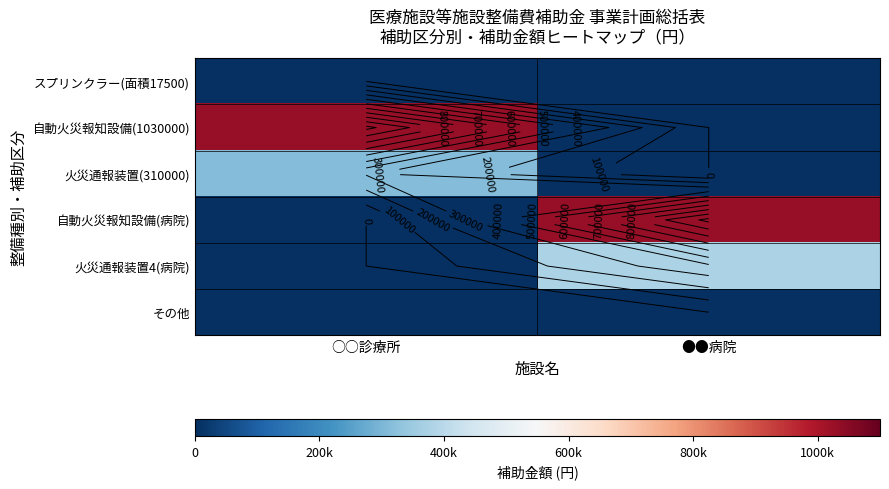

What is the difference between the maximum and minimum values in the 自動火災報知設備(1030000) series?

1030000